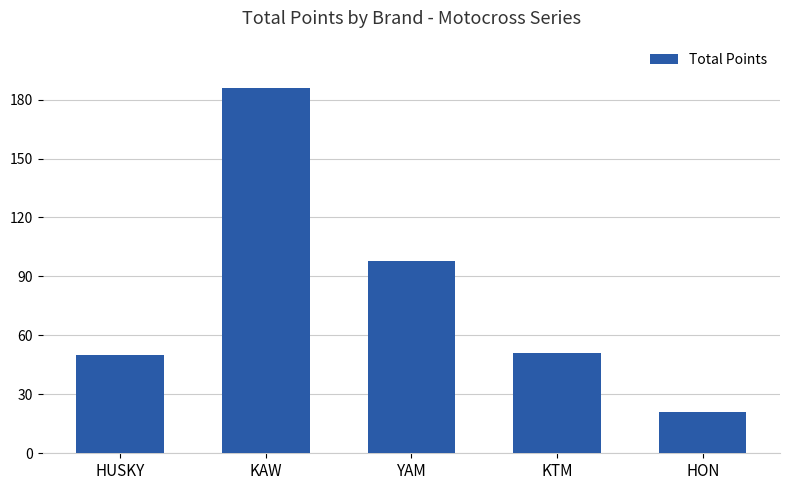

Where does the data first go above 51?

KAW